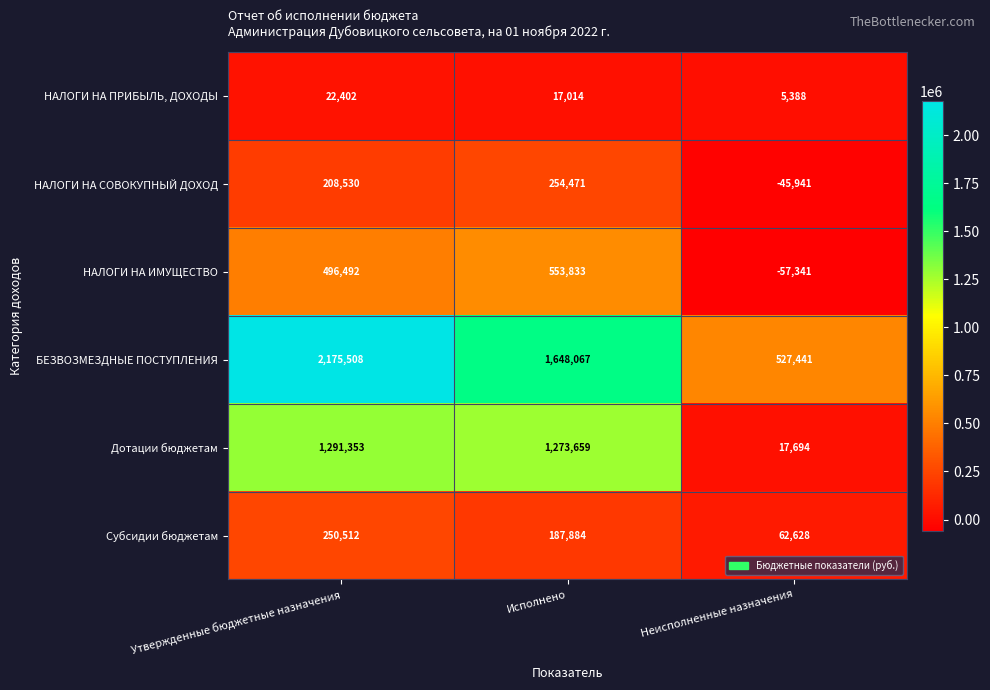

Reading left to right, transcribe all the data shown in this chart.

НАЛОГИ НА ПРИБЫЛЬ, ДОХОДЫ: 22402	17014	5388
НАЛОГИ НА СОВОКУПНЫЙ ДОХОД: 208530	254471	-45941
НАЛОГИ НА ИМУЩЕСТВО: 496492	553833	-57341
БЕЗВОЗМЕЗДНЫЕ ПОСТУПЛЕНИЯ: 2175508	1648067	527441
Дотации бюджетам: 1291353	1273659	17694
Субсидии бюджетам: 250512	187884	62628